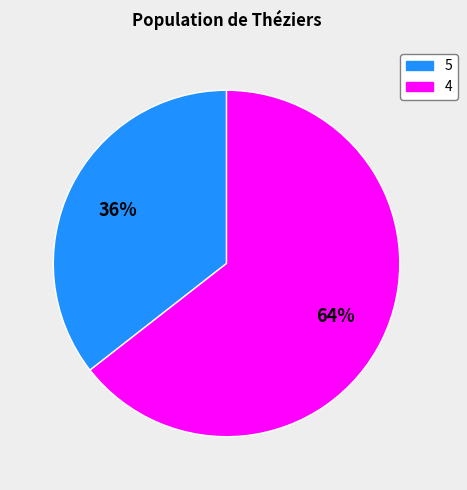

How many slices are in this pie chart?

2